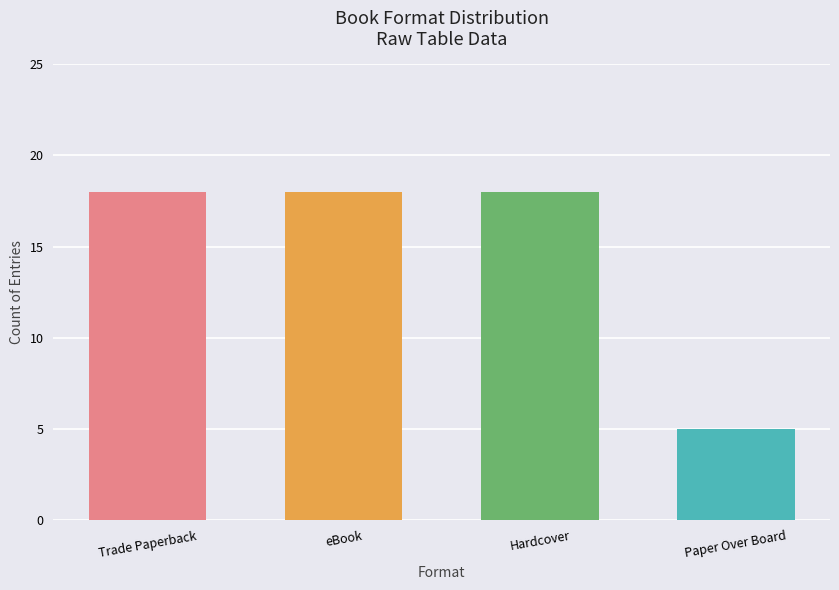

Reading left to right, extract all data points from this chart.

Trade Paperback=18	eBook=18	Hardcover=18	Paper Over Board=5